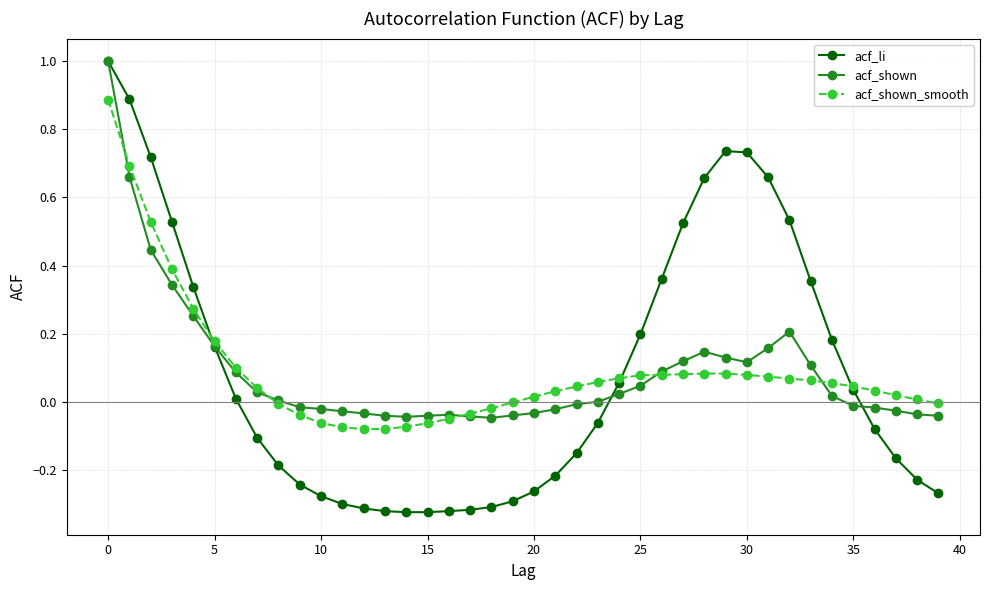

Which series has the largest range (max minus min)?

acf_li